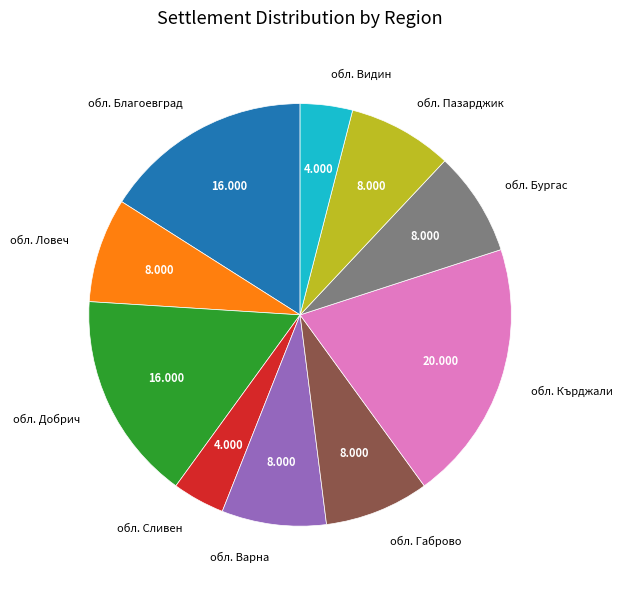

How many segments does this pie chart have?

10